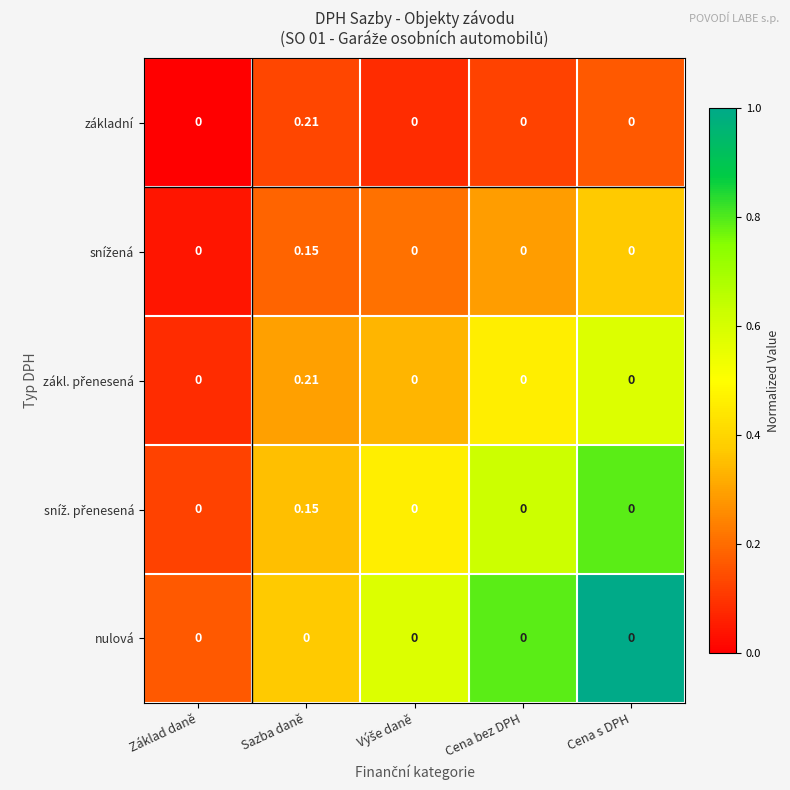

At which category is the sum across all series the highest?

Sazba daně